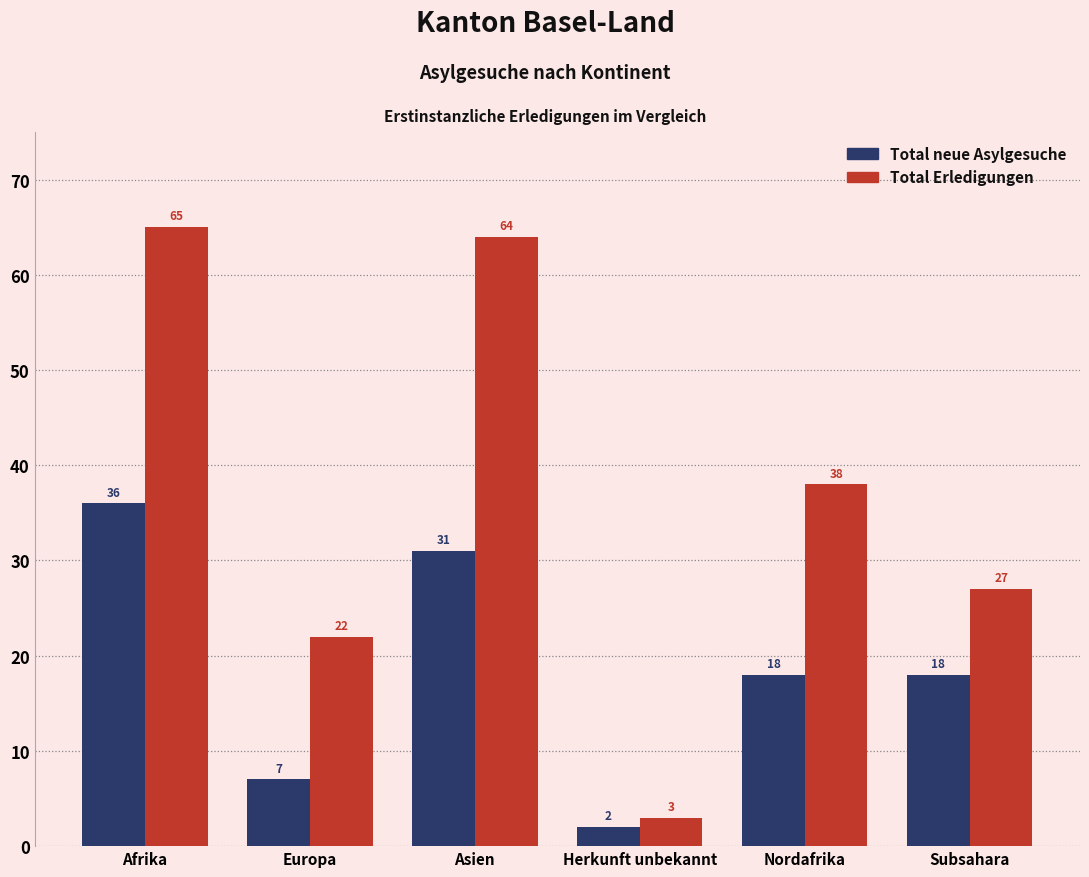

What is the sum of the Total neue Asylgesuche values at Europa and Subsahara?

25